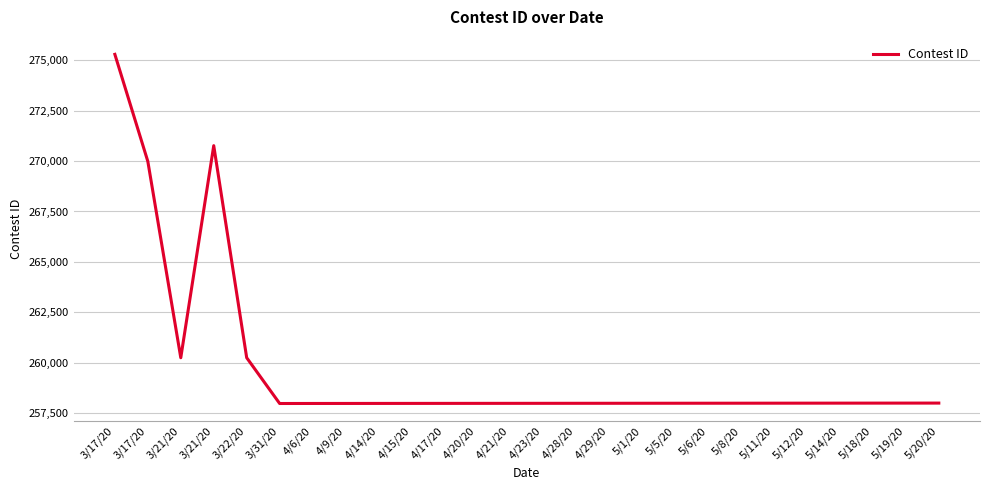

What is the difference between the values at 5/20/20 and 4/14/20?

17